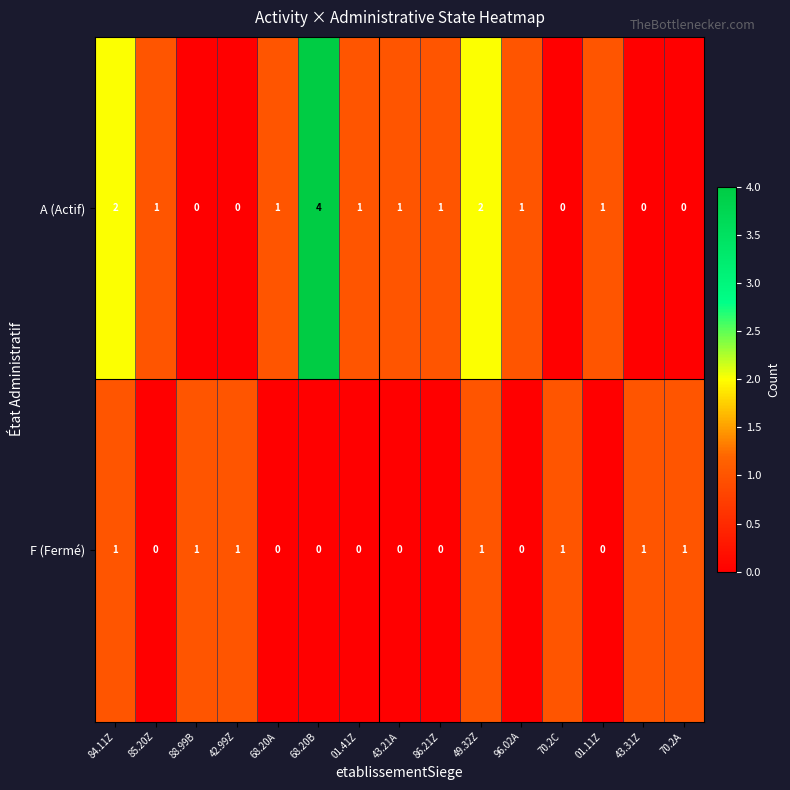

How many A (Actif) values are between 0 and 1?

12